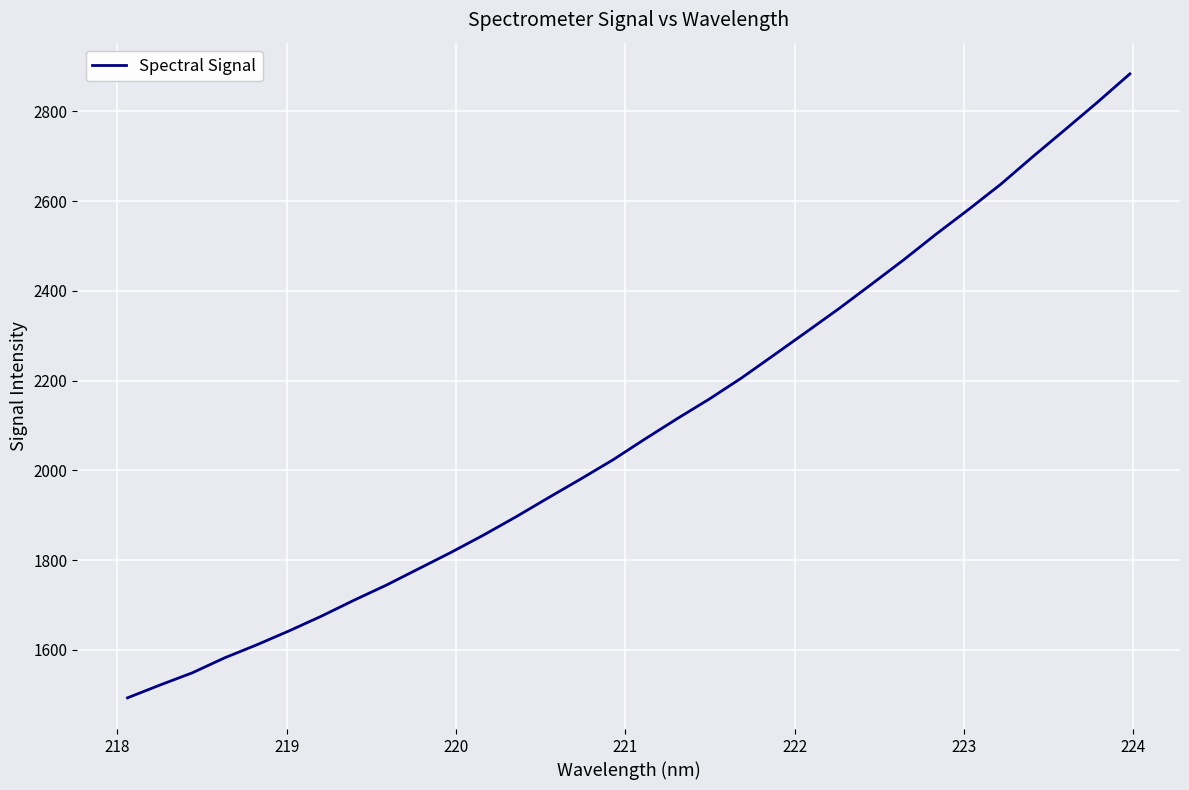

What is the smallest value displayed?

1492.9